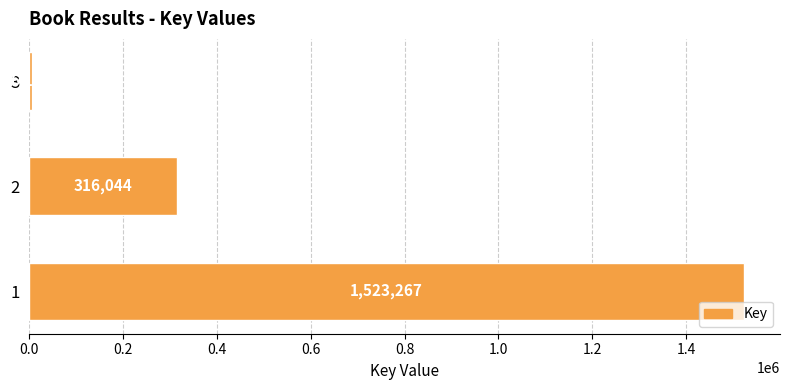

Count the number of categories in the chart.

3